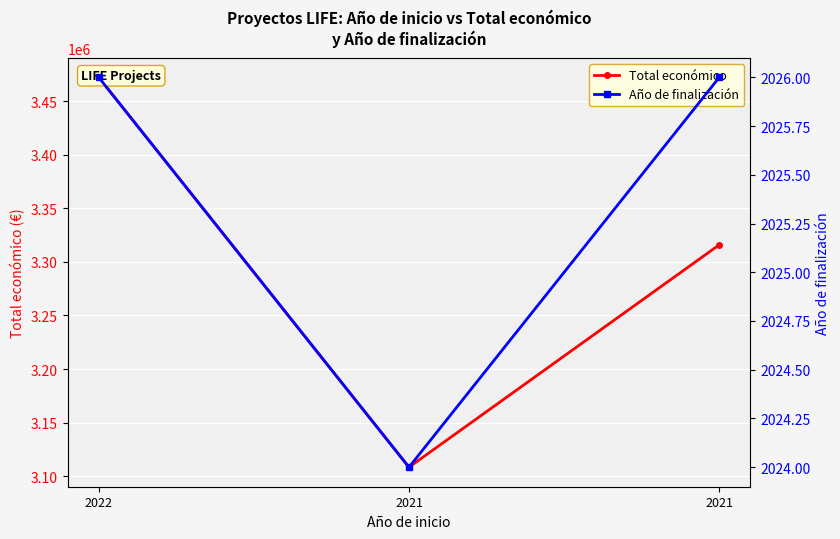

How many lines are shown in the chart?

2